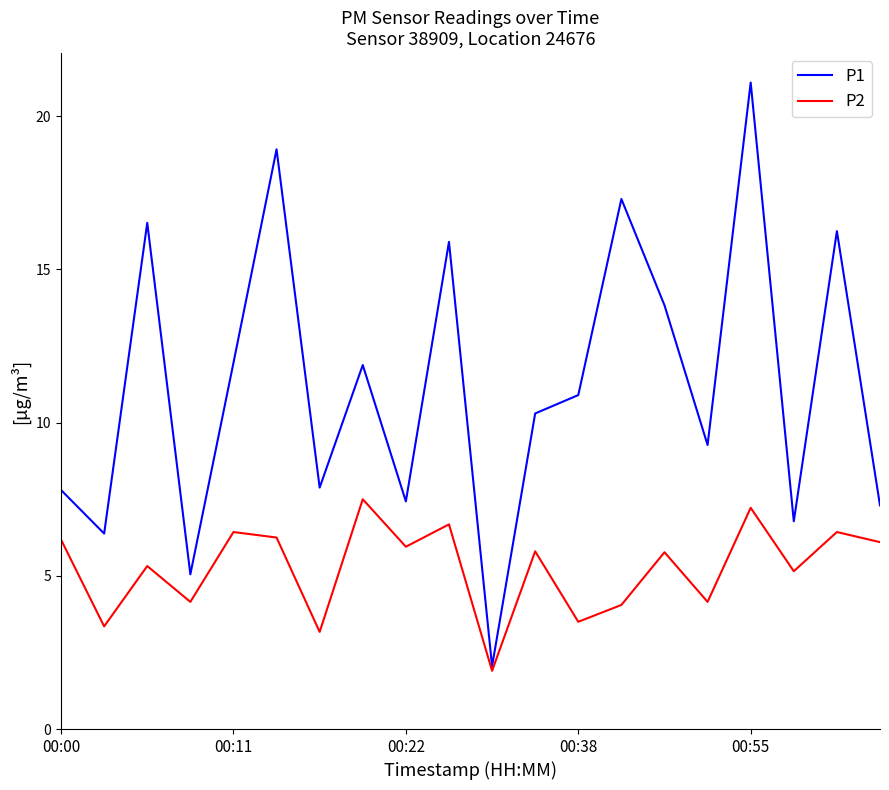

Which series has the widest spread of values?

P1